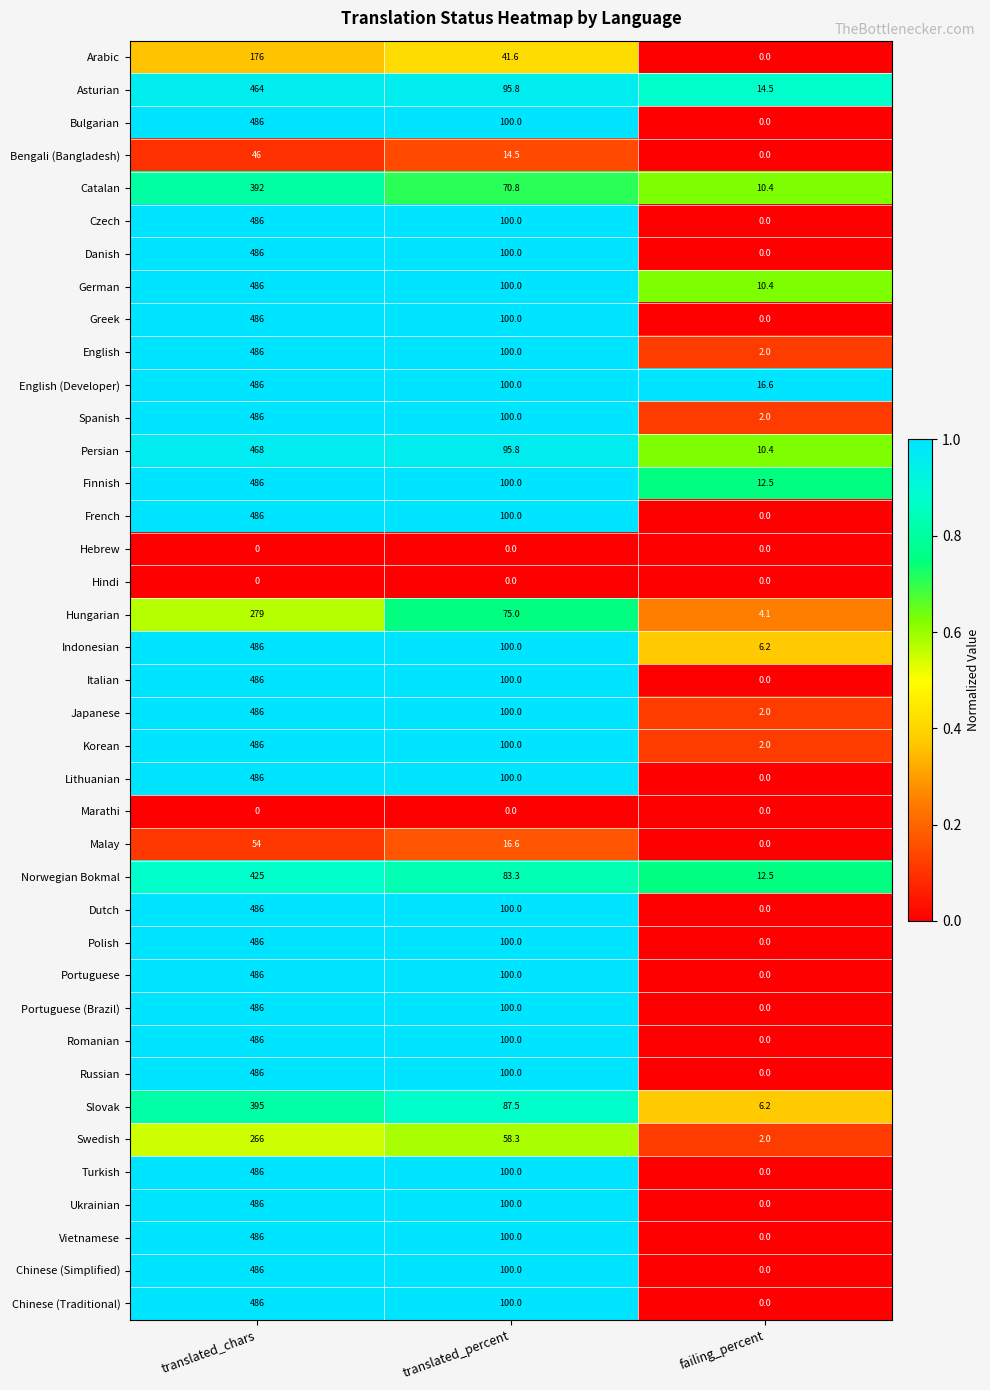

What is the difference between the highest and lowest values at translated_chars?

486.0